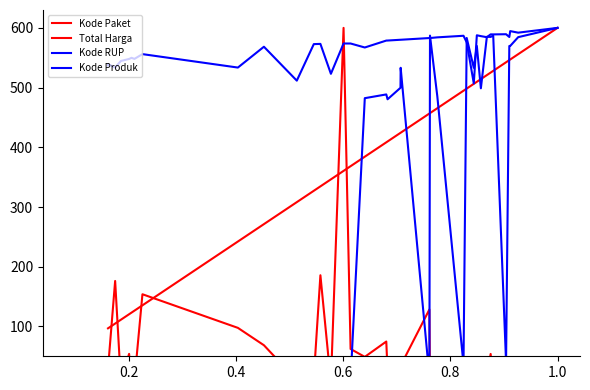

Is the value of Kode Produk at 0.2 greater than the value of Kode RUP at 23?

No